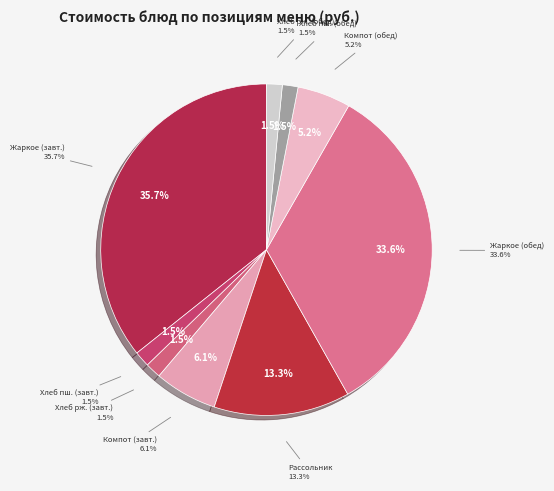

Combined, what portion of the pie is Компот из свежих ягод (обед) and Компот из свежих ягод (завтрак)?

11.3%